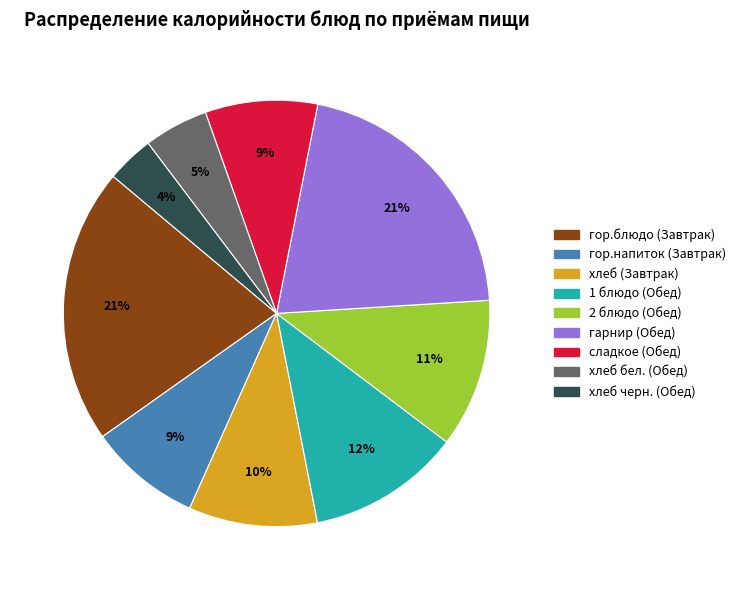

What is the smallest slice in the pie chart?

хлеб черн. (Обед)